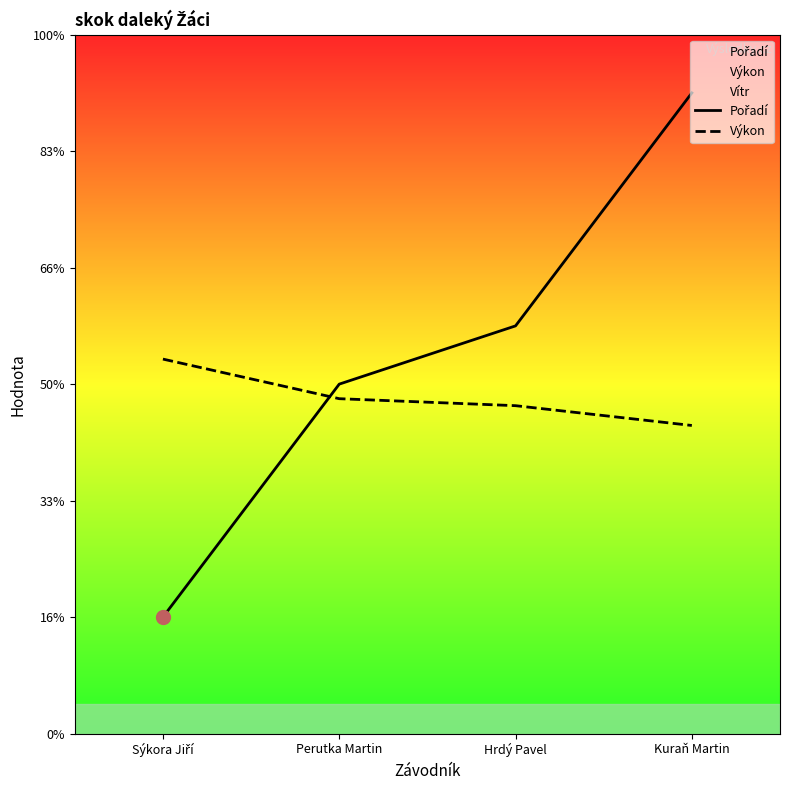

What is the value of the Pořadí point at the 4th from the left?

11.0